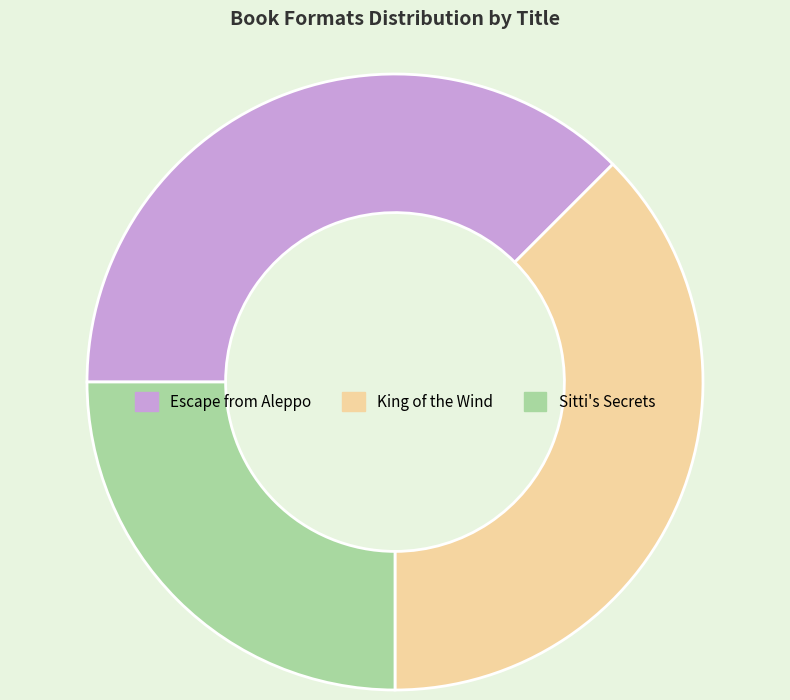

Which category has the smallest portion of the pie?

Sitti's Secrets